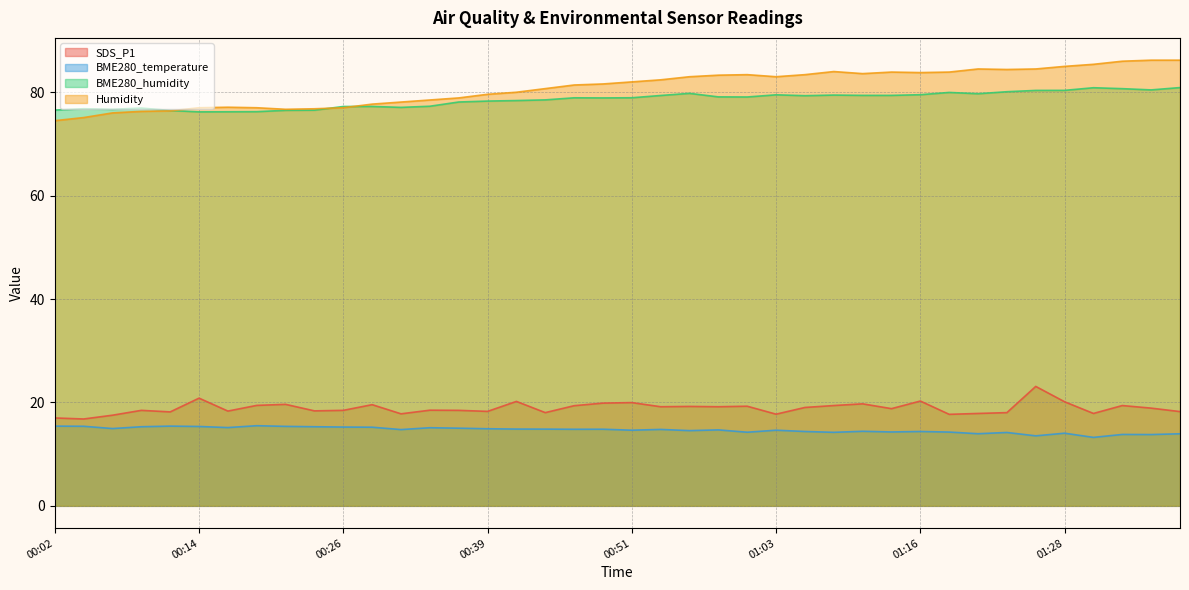

At which label is SDS_P1 closest to 19?

01:06